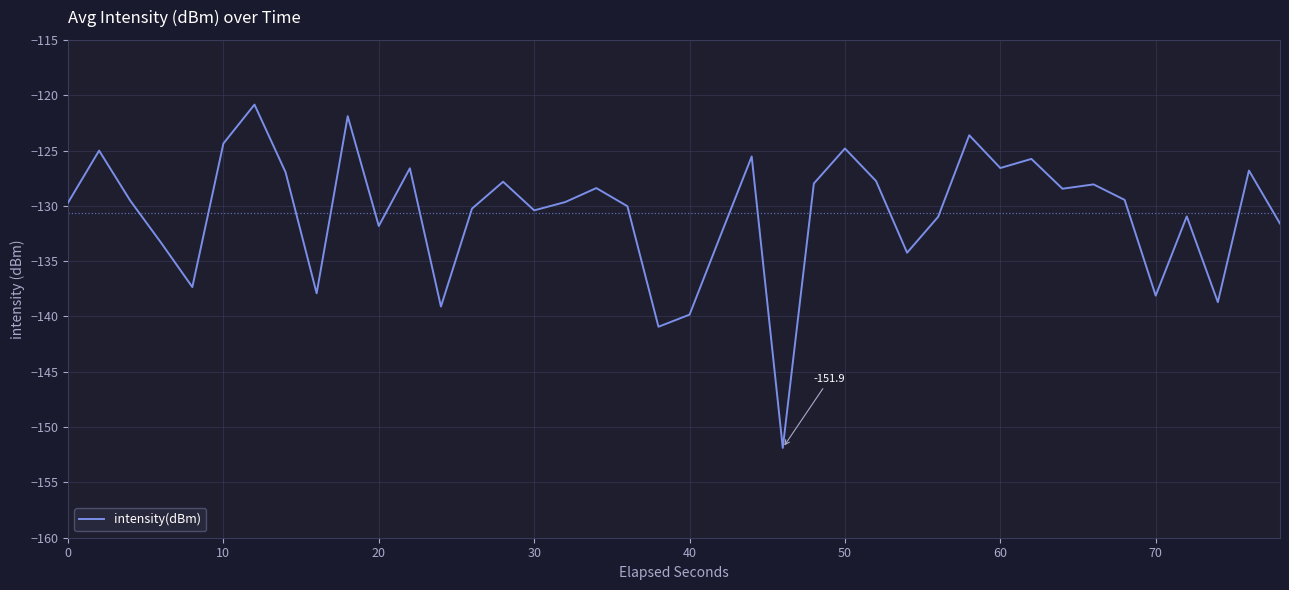

How many series are shown in this chart?

1